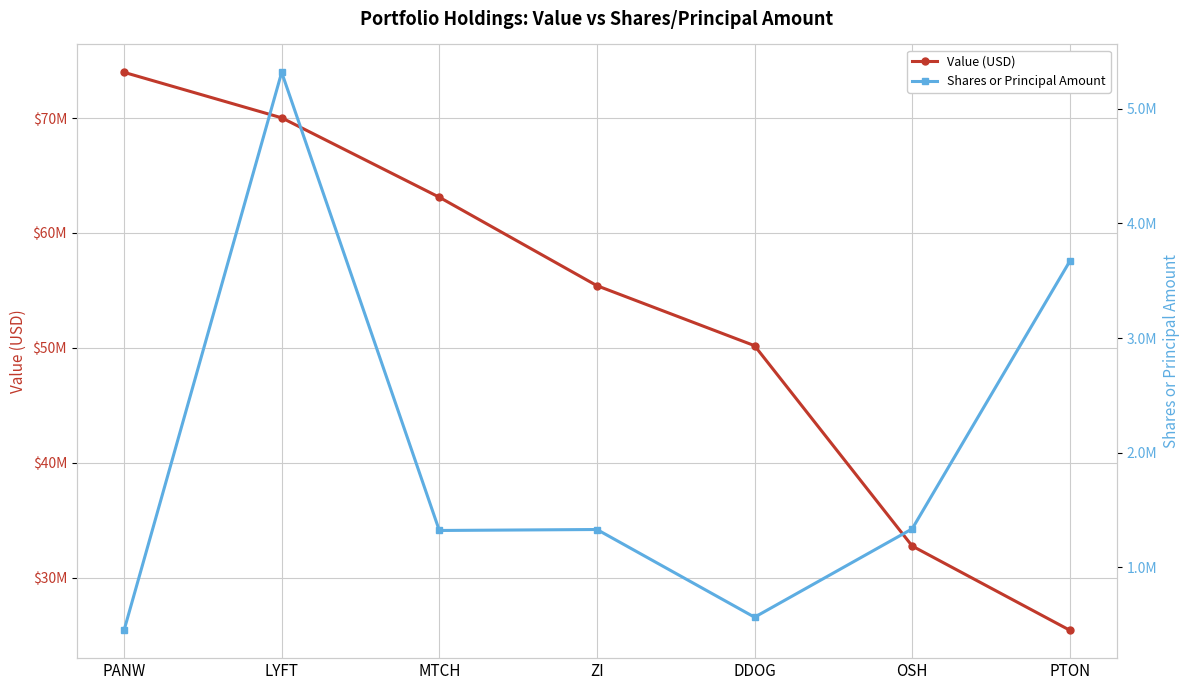

Reading left to right, transcribe all the data shown in this chart.

Value (USD): PANW=73977000	LYFT=70019000	MTCH=63109000	ZI=55412000	DDOG=50191000	OSH=32758000	PTON=25430000
Shares or Principal Amount: PANW=451658	LYFT=5316562	MTCH=1321647	ZI=1330112	DDOG=565338	OSH=1335990	PTON=3669609